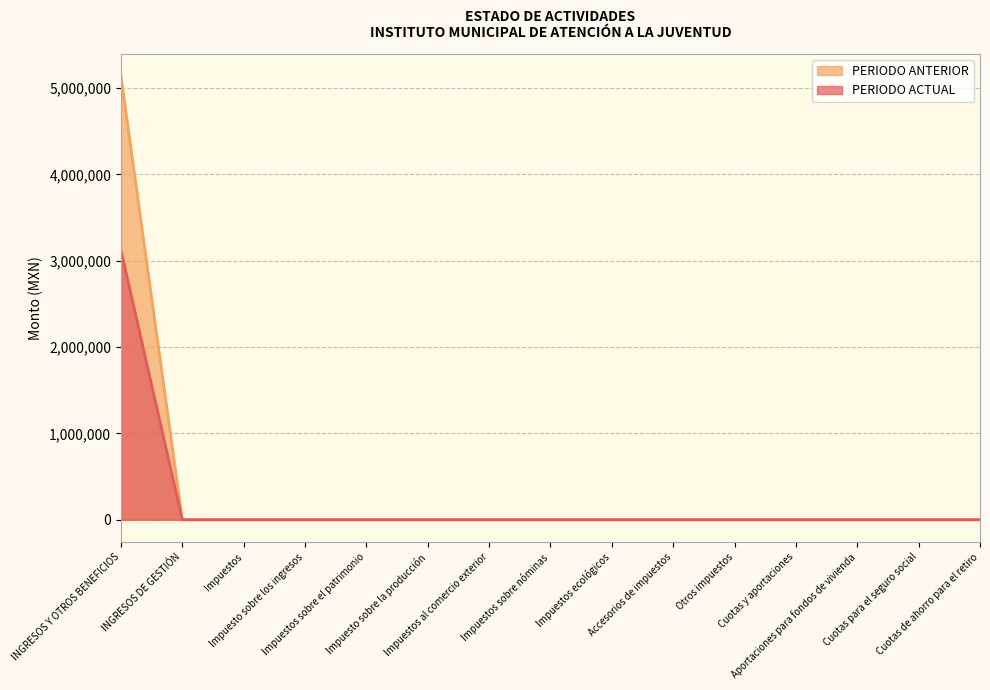

At which label does PERIODO ANTERIOR reach its peak?

INGRESOS Y OTROS BENEFICIOS